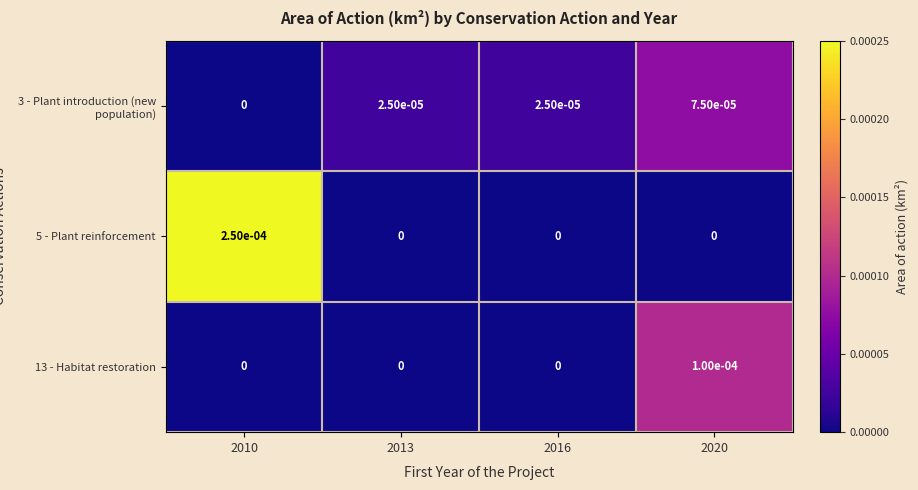

The value of 13 - Habitat restoration at 2010 is 0.0. True or false?

True